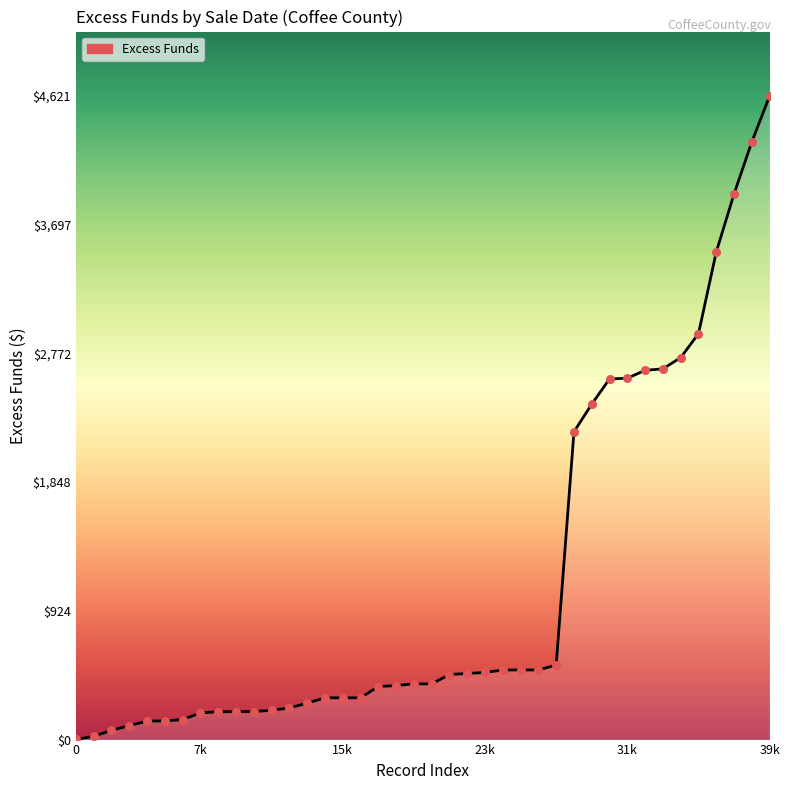

What is the difference between the maximum and minimum values?

4619.8